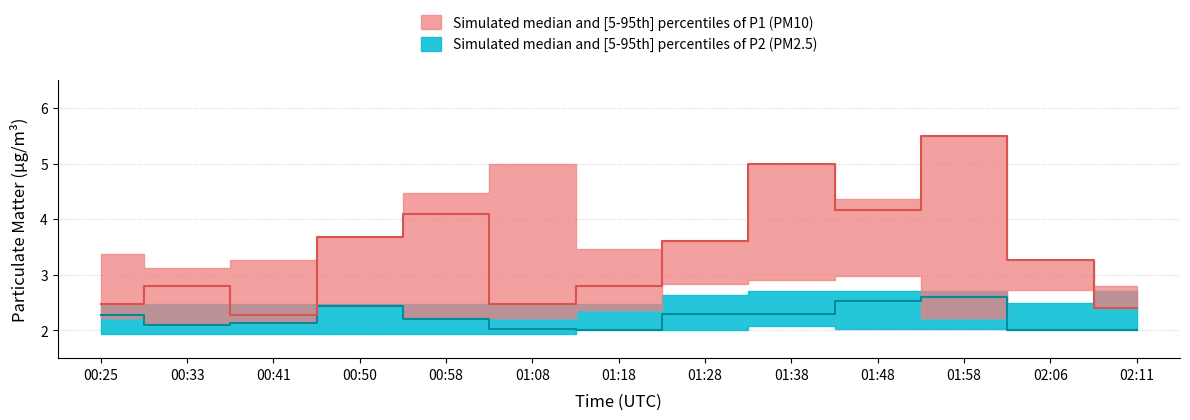

What is the difference between the maximum and second lowest values in the P2 series?

0.6